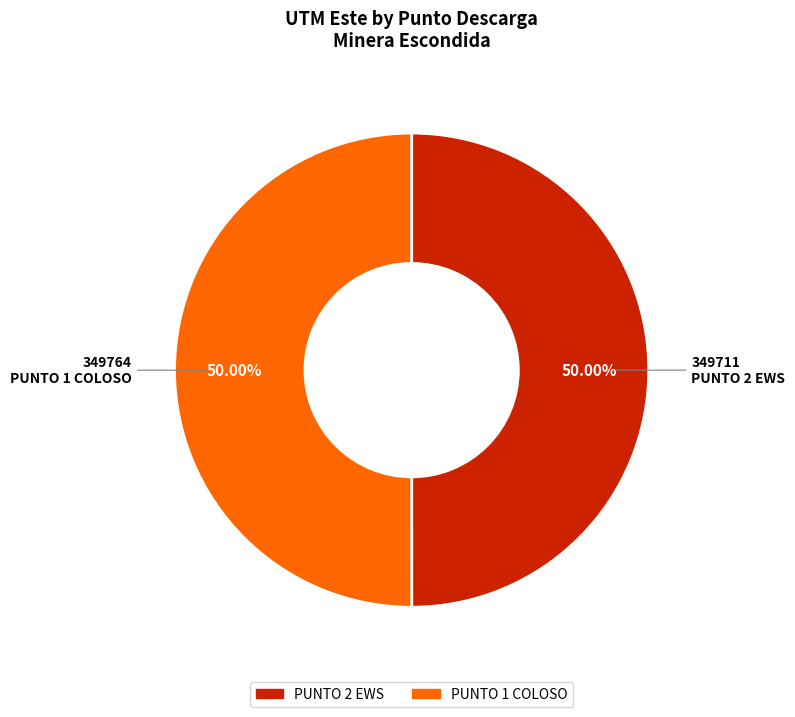

True or false: PUNTO 2 EWS accounts for 63% of the total.

False